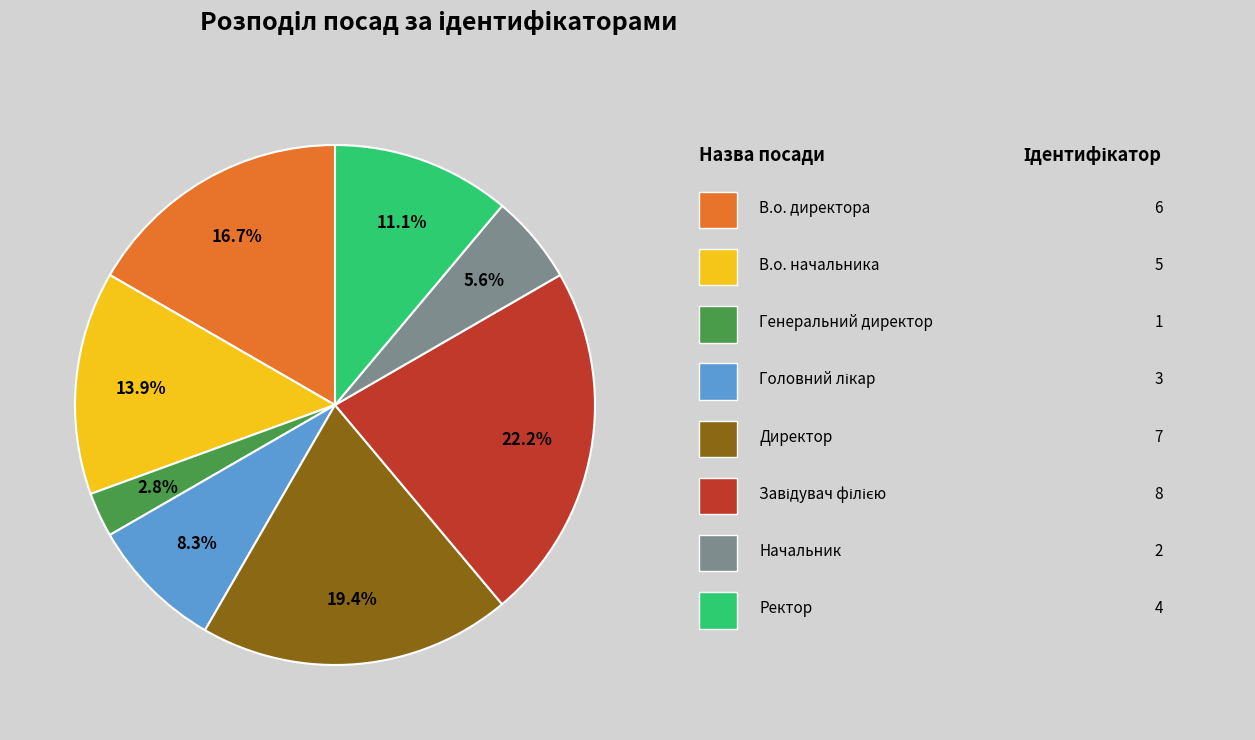

Is there a majority slice in this chart?

No